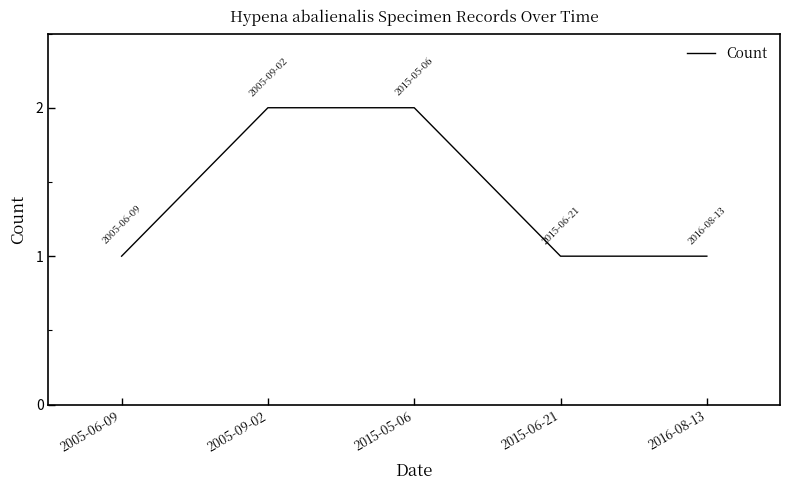

What position from the right is 2005-06-09?

5